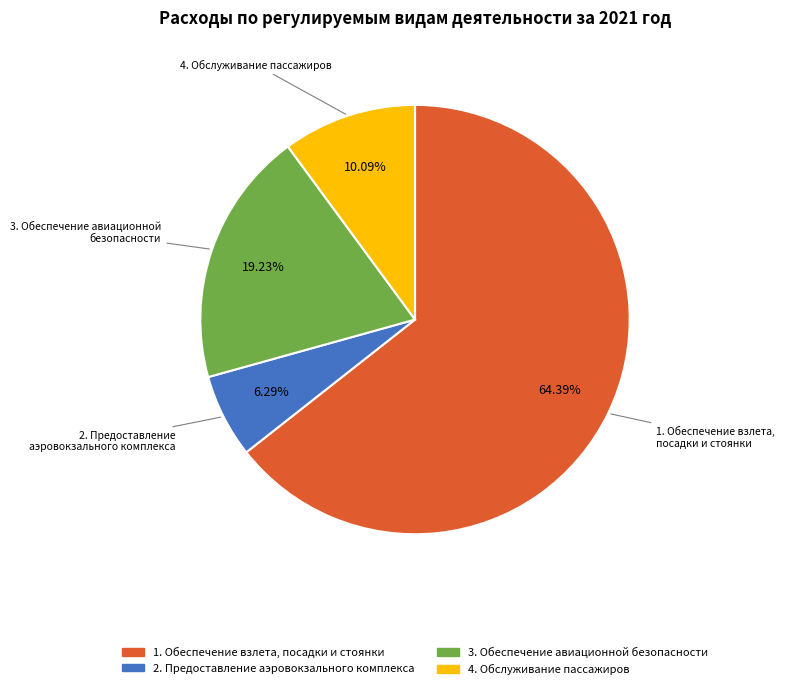

How much of the chart is everything except 1. Обеспечение взлета, посадки и стоянки?

35.6%